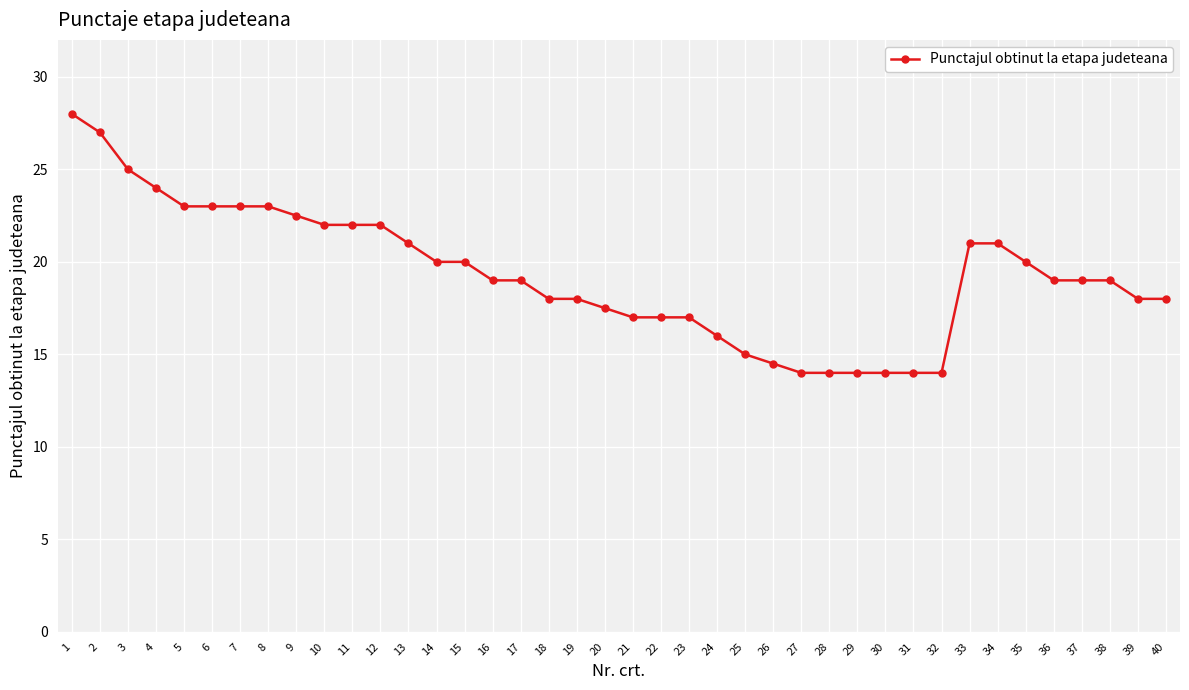

What is the maximum value shown in the chart?

28.0